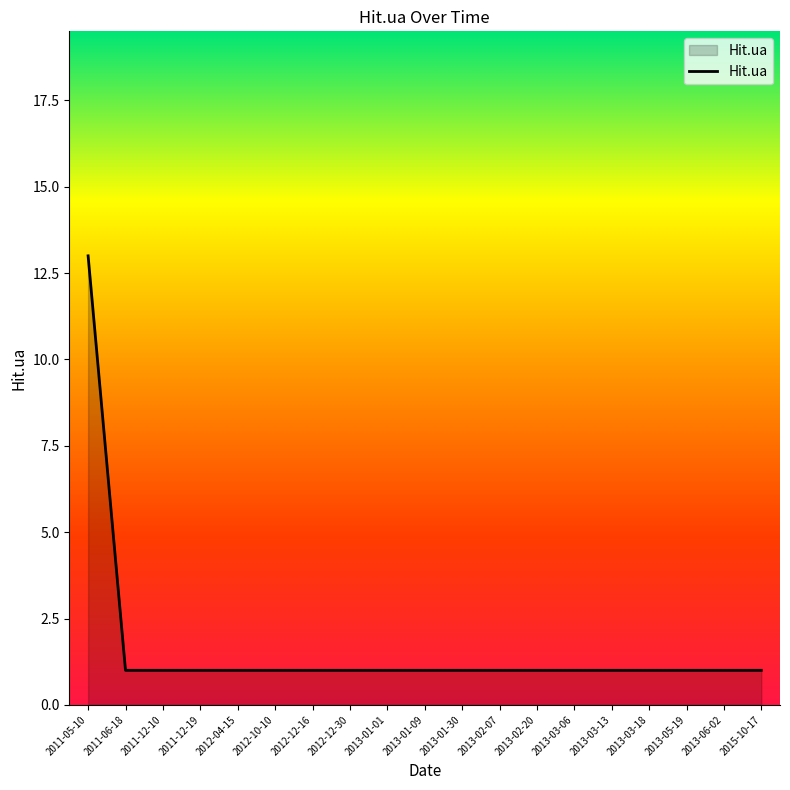

Approximately how many times larger is the value at 2015-10-17 compared to 2013-03-06?

1.0